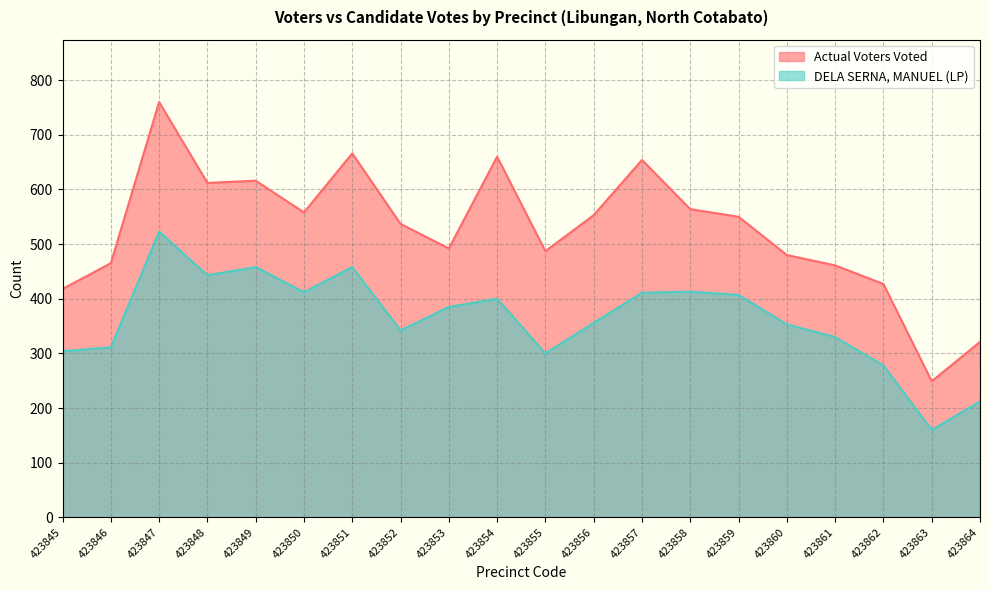

What is the difference between the highest and lowest values at 423853?

107